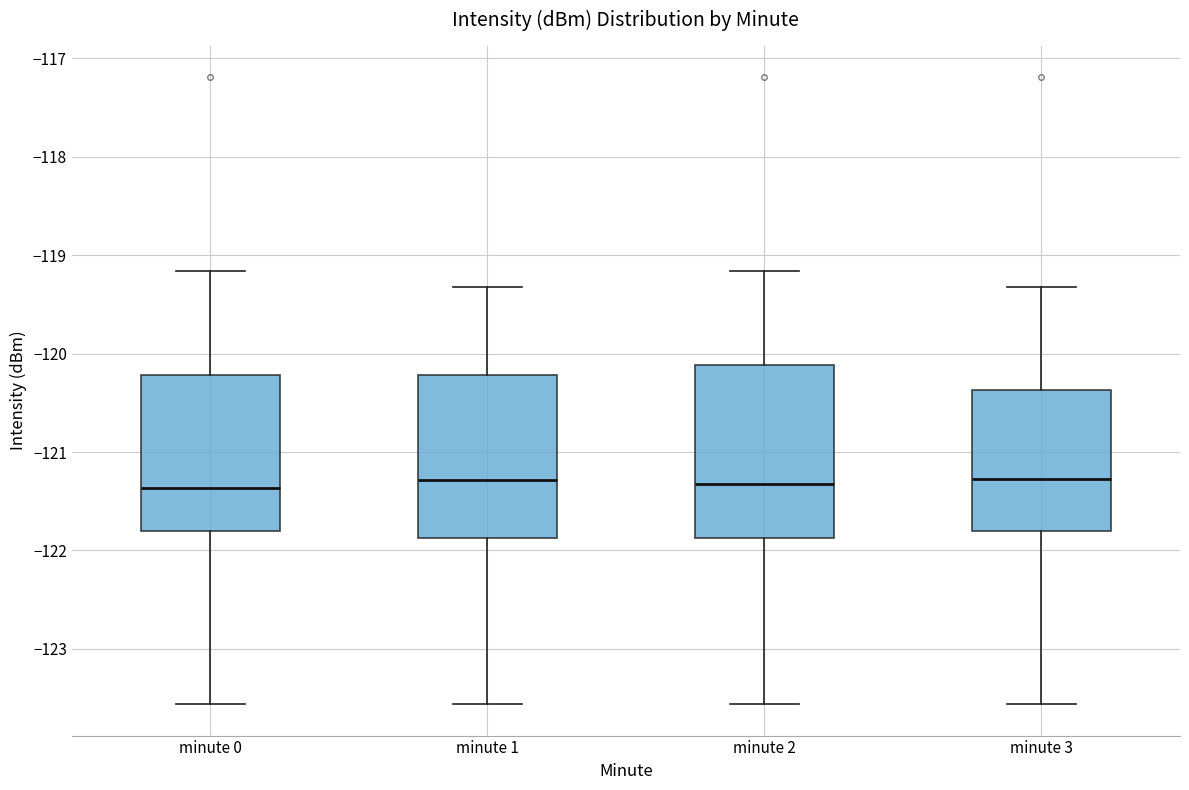

Comparing the boxes themselves (not the whiskers), which one is the tallest?

minute 2